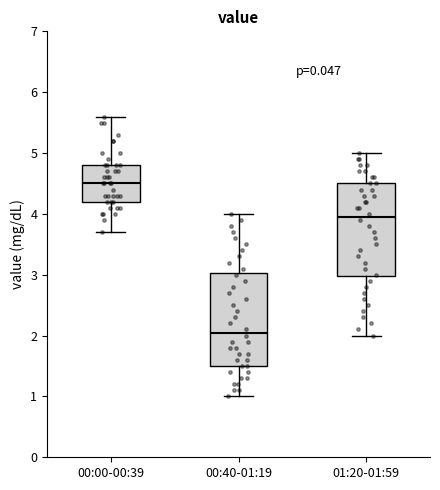

Reading left to right, read every box against the y-axis: the position of its median line, the range the box covers, and the ends of its whiskers. The values are not printed on the chart, so give them approximately, as read against the axis.

00:00-00:39: median 4.5, box 4.2 to 4.8, whiskers 3.7 to 5.6
00:40-01:19: median 2.1, box 1.5 to 3.0, whiskers 1.0 to 4.0
01:20-01:59: median 4.0, box 3.0 to 4.5, whiskers 2.0 to 5.0